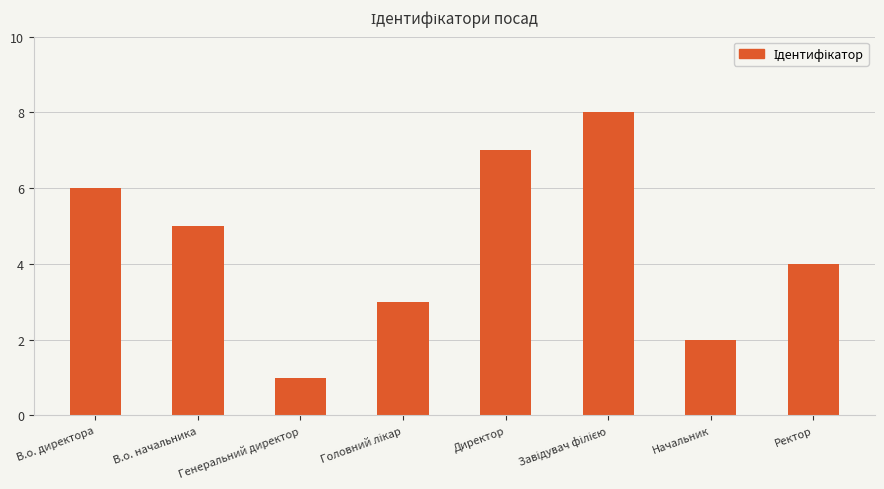

What is the ratio of the value at Начальник to the value at В.о. директора?

0.3